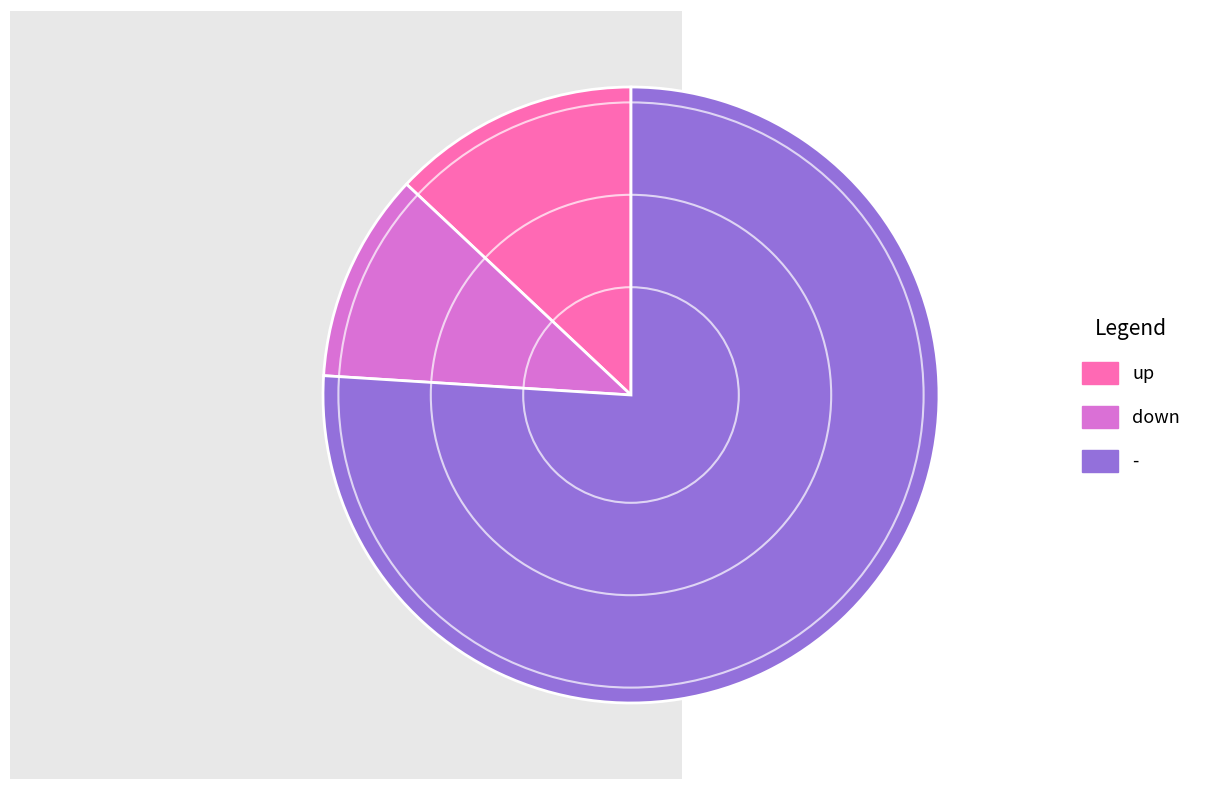

Which category has the biggest portion of the pie?

-